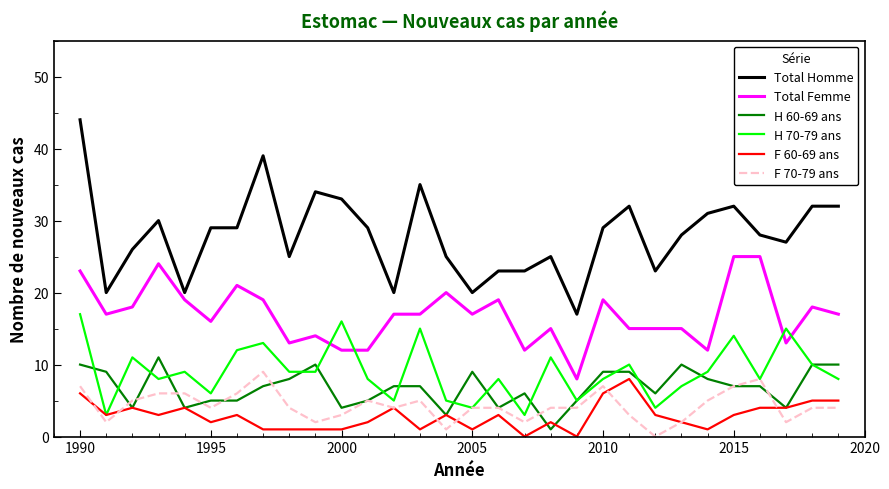

What is the maximum value shown in the chart?

44